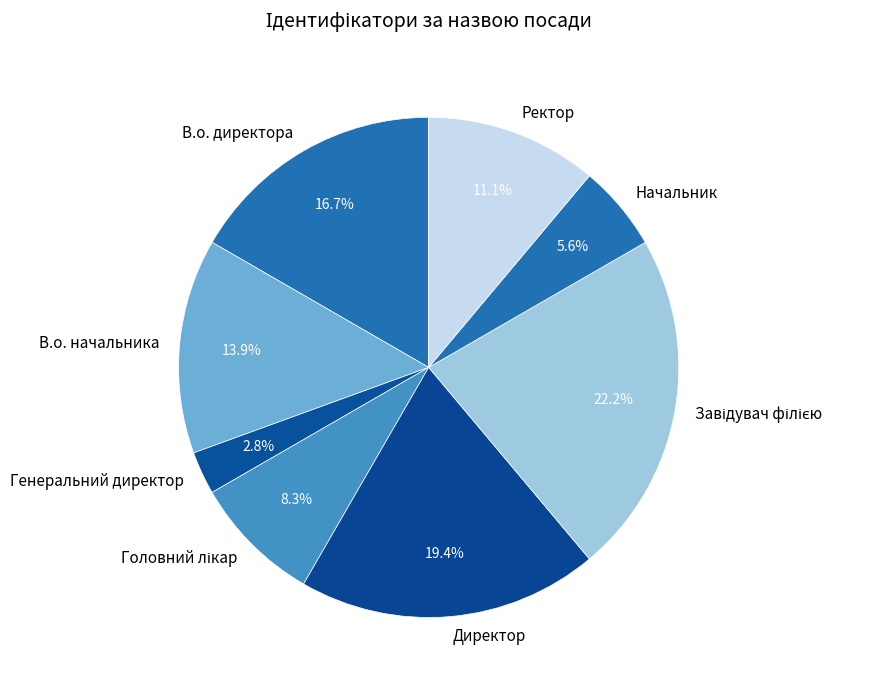

To the nearest percent, what is the average slice percentage?

12%